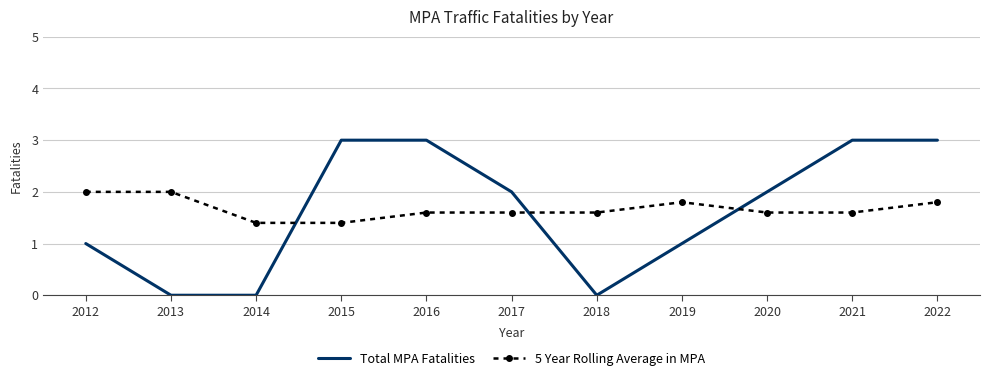

True or false: 5 Year Rolling Average in MPA has a value of 1.6 at 2016.

True